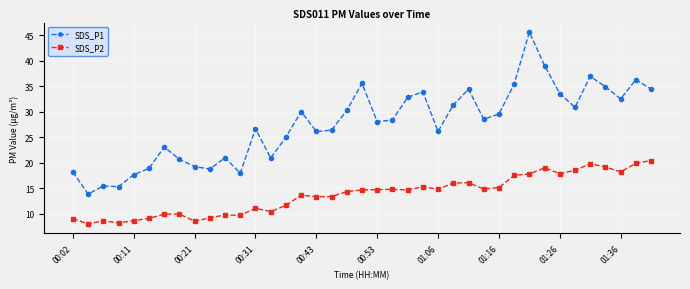

What is the greatest value displayed?

45.6